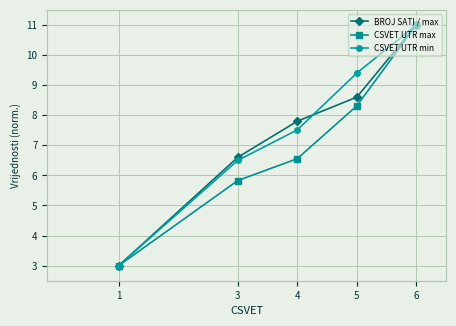

What is the value of the CSVET UTR min point at the 1st from the left?

3.0